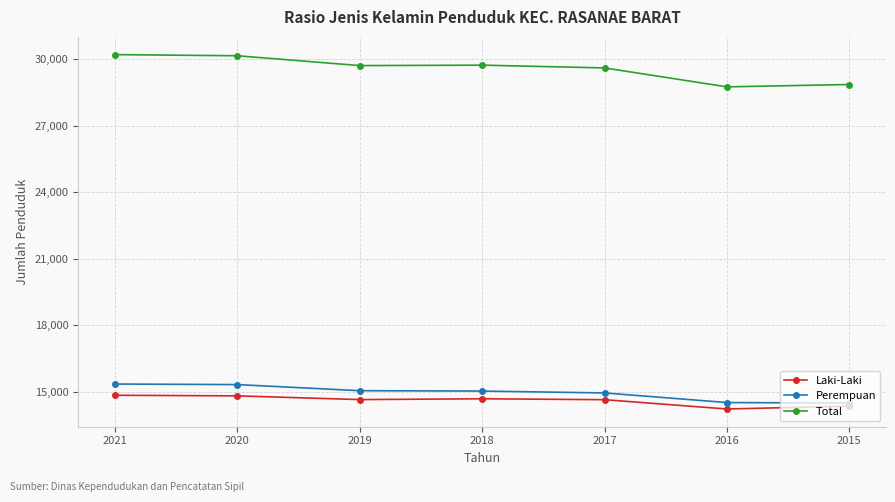

At how many categories does at least one series exceed 18000?

7